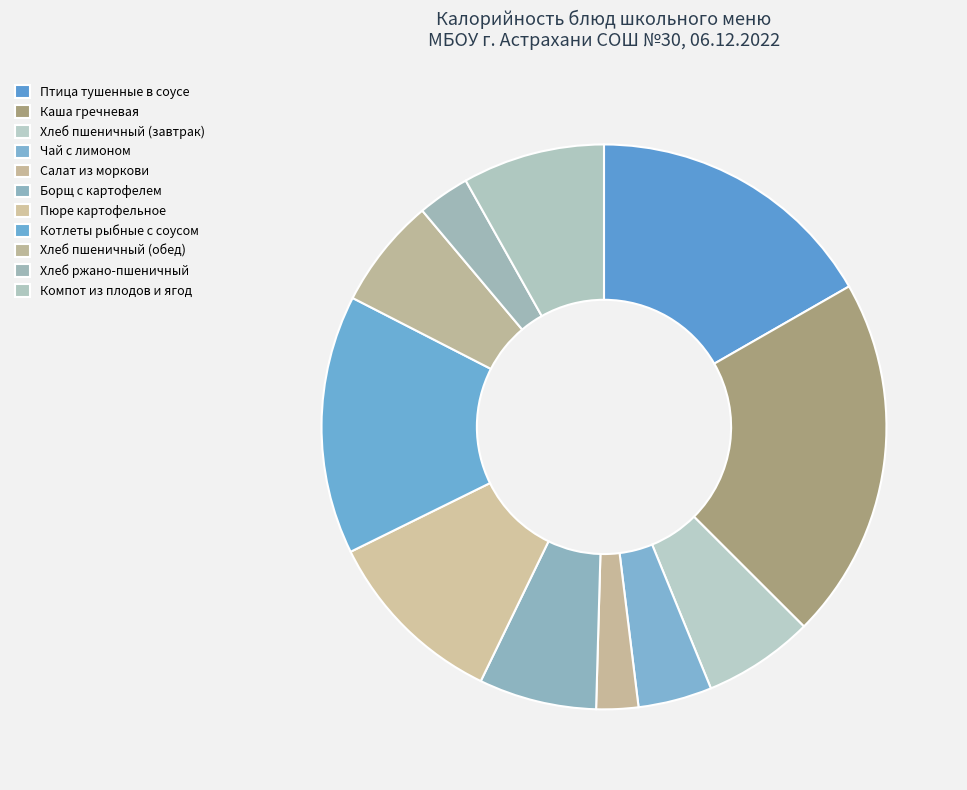

How many segments does this pie chart have?

11